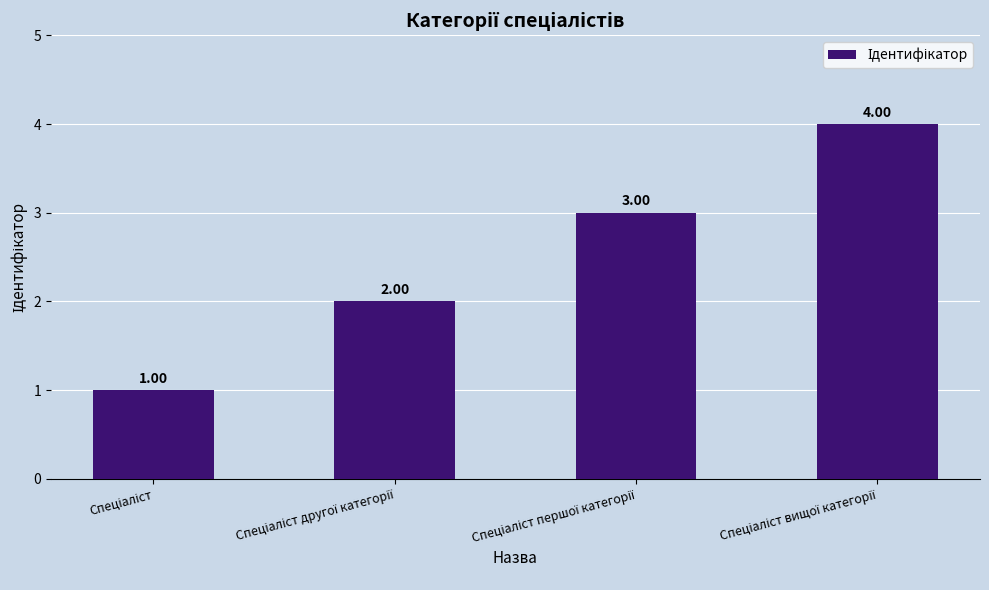

What is the sum of all values?

10